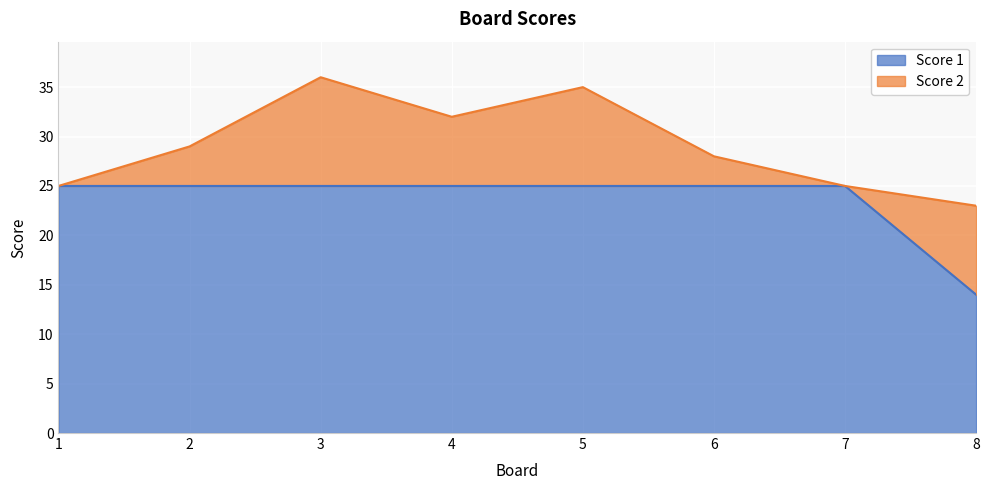

Where is the data nearest to the value 19?

8